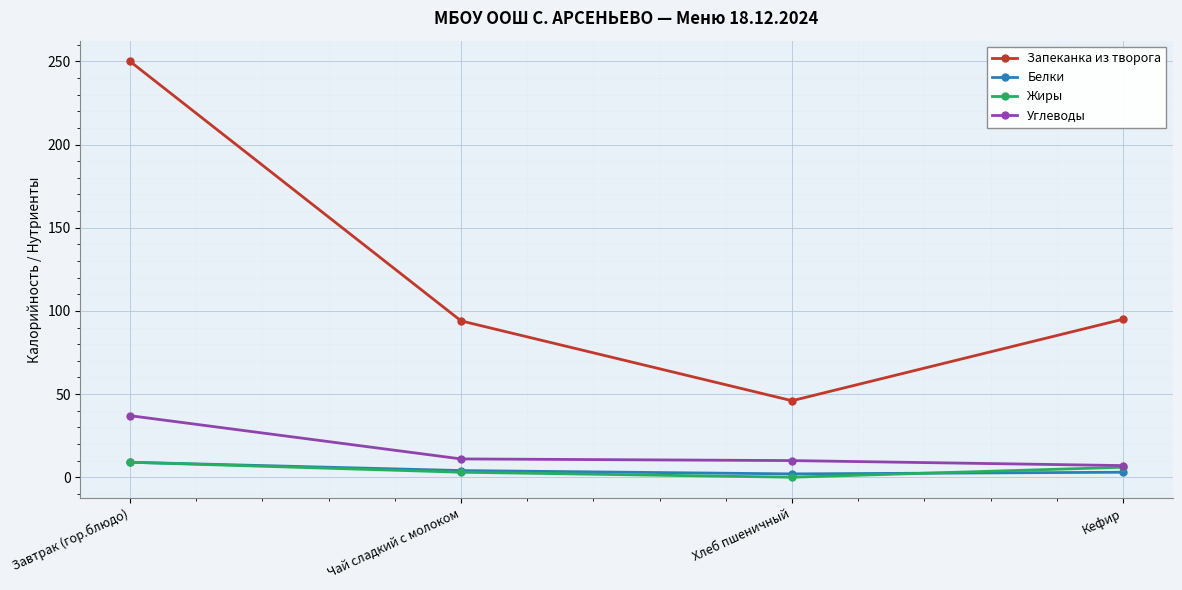

Which series has the largest total across all categories?

Запеканка из творога